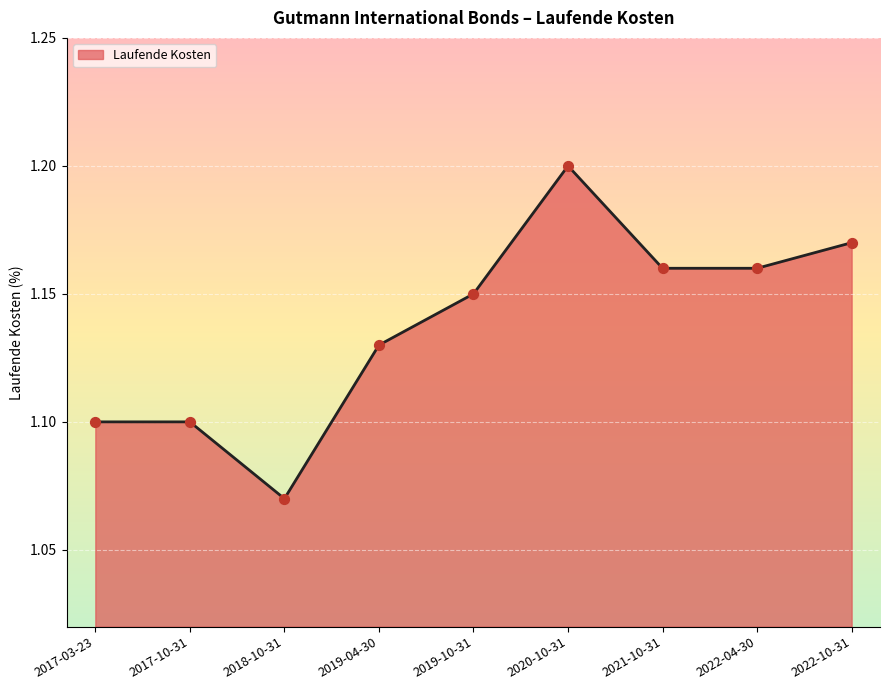

Approximately how many times larger is the value at 2018-10-31 compared to 2019-10-31?

0.9